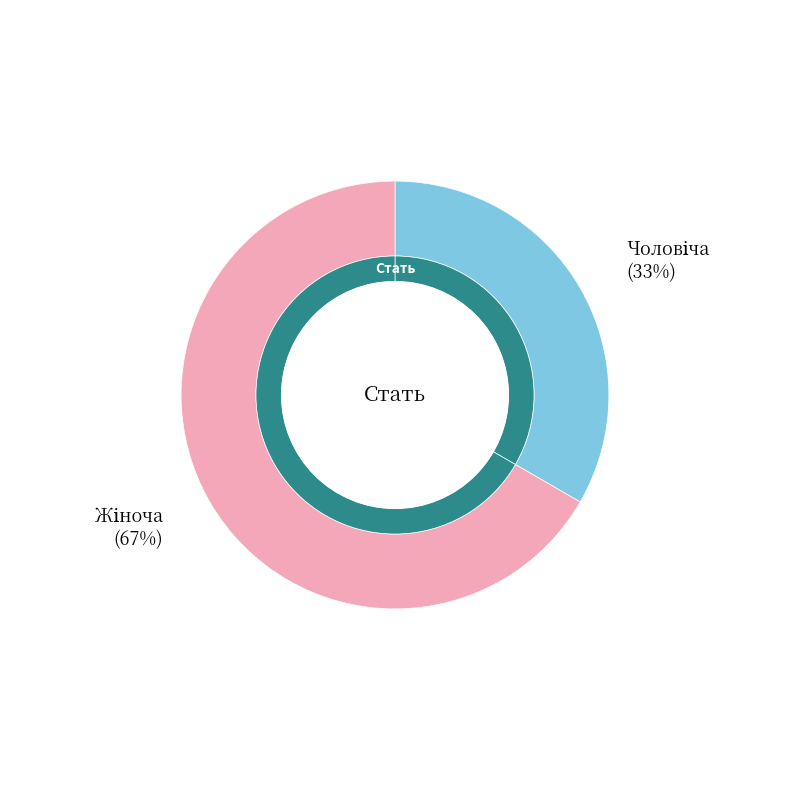

How many slices are in this pie chart?

2